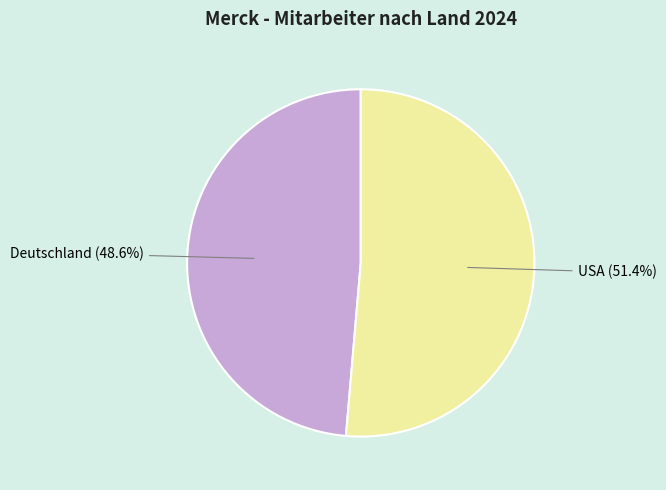

Between Deutschland and USA, which is larger?

USA